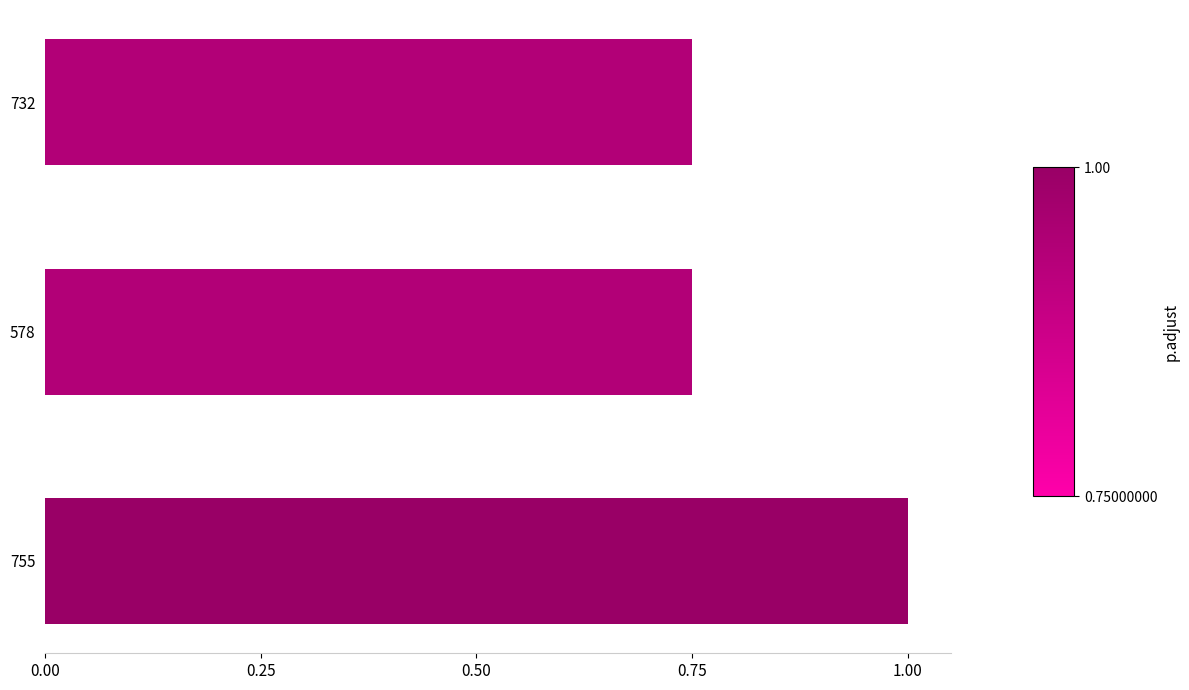

Between 578 and 755, which is larger?

755